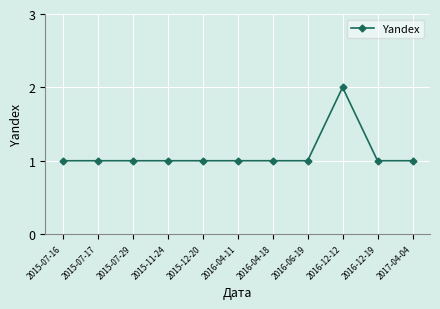

At which category does the chart reach its peak across all series?

2016-12-12